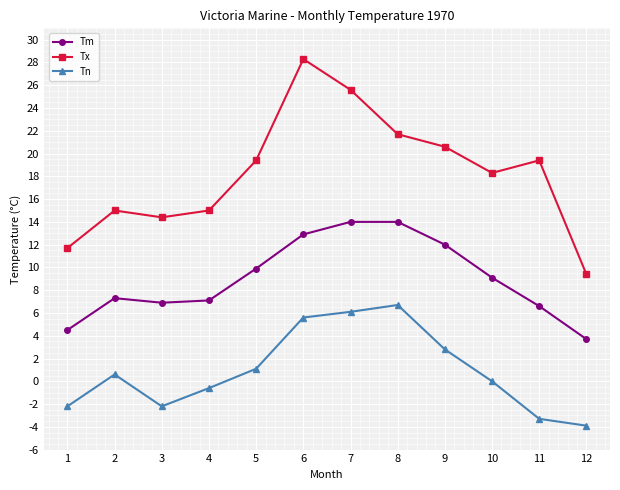

The Tm series shows 22.1 at 7. True or false?

False